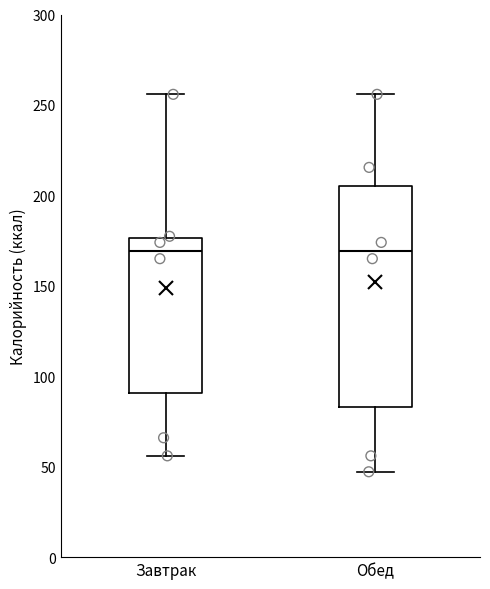

Reading left to right, read every box against the y-axis: the position of its median line, the range the box covers, and the ends of its whiskers. The values are not printed on the chart, so give them approximately, as read against the axis.

Завтрак: median 170, box 90 to 175, whiskers 55 to 255
Обед: median 170, box 85 to 205, whiskers 45 to 255